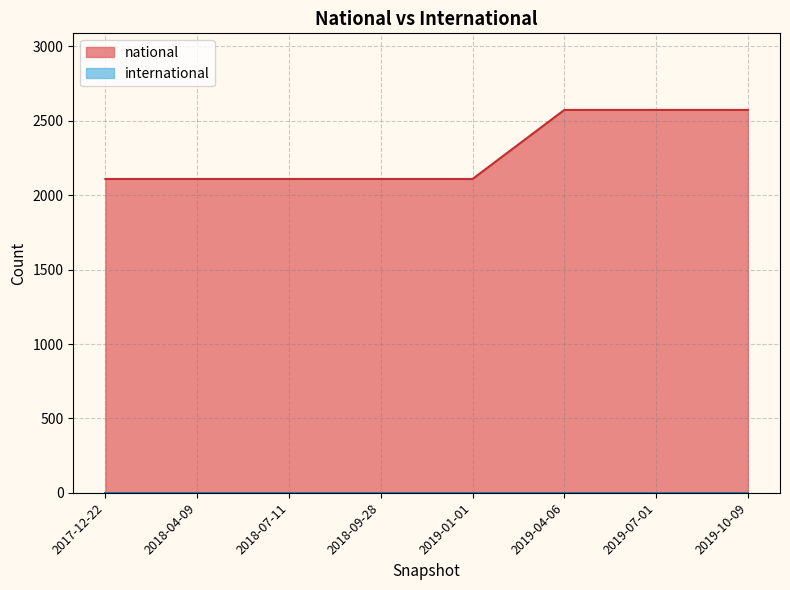

Which category has the highest value across all series?

2019-04-06